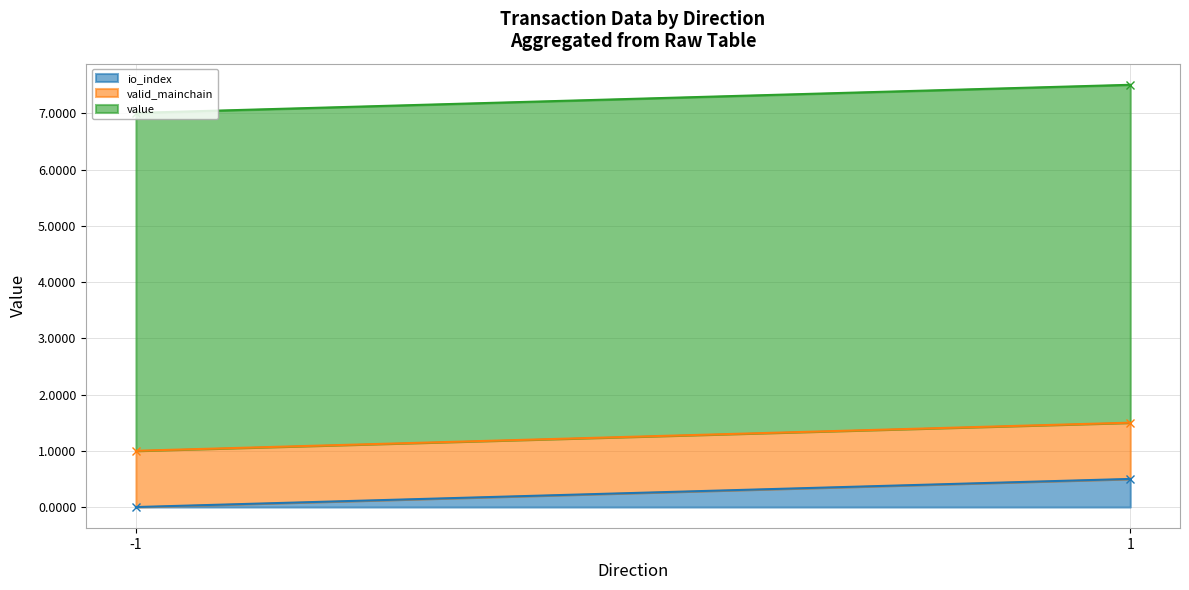

Which series has the widest spread of values?

io_index